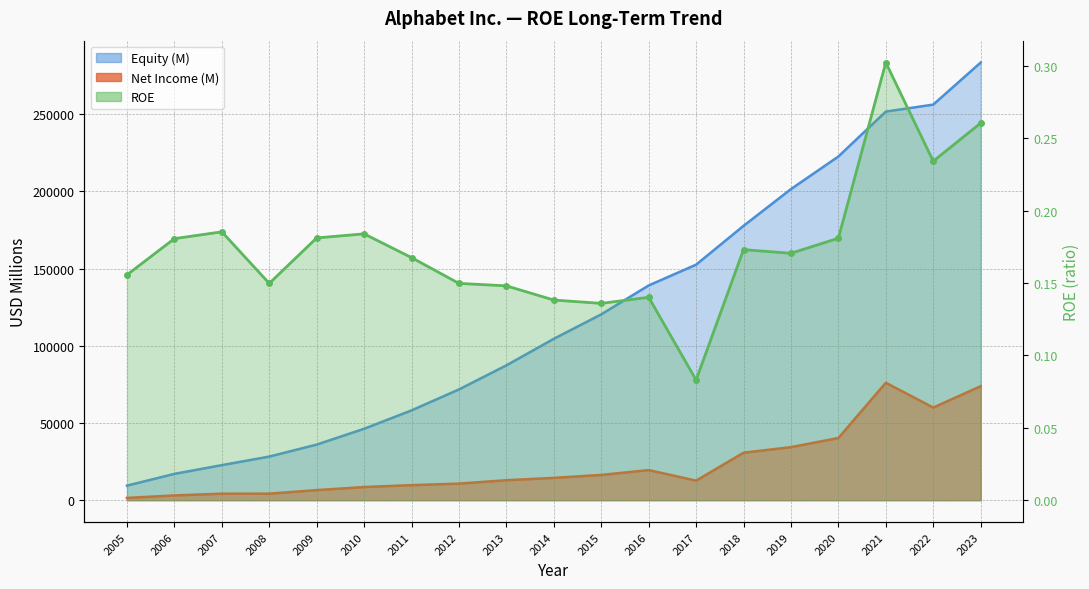

Where is the first local minimum for ROE?

2008